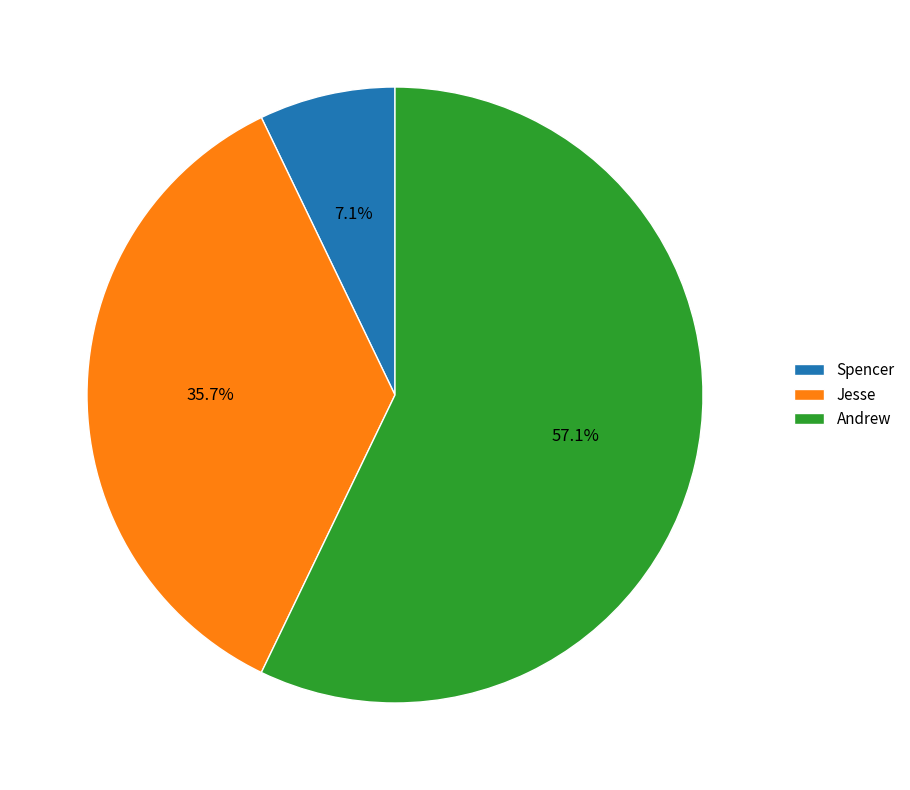

Which category has the biggest portion of the pie?

Andrew